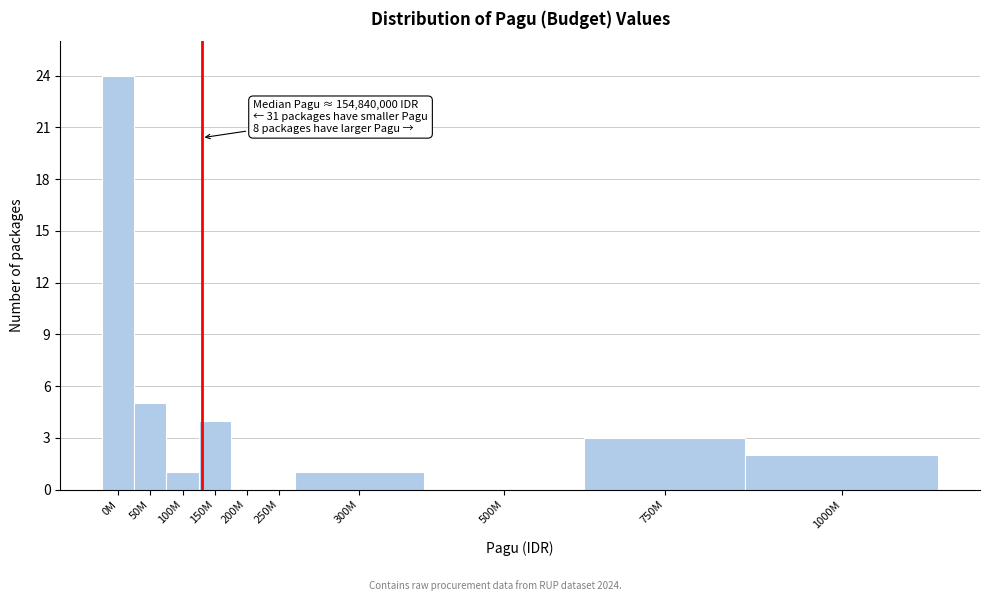

Reading left to right, list all the values displayed in this chart.

0M=24	50M=5	100M=1	150M=4	200M=0	250M=0	300M=1	500M=0	750M=3	1000M=2